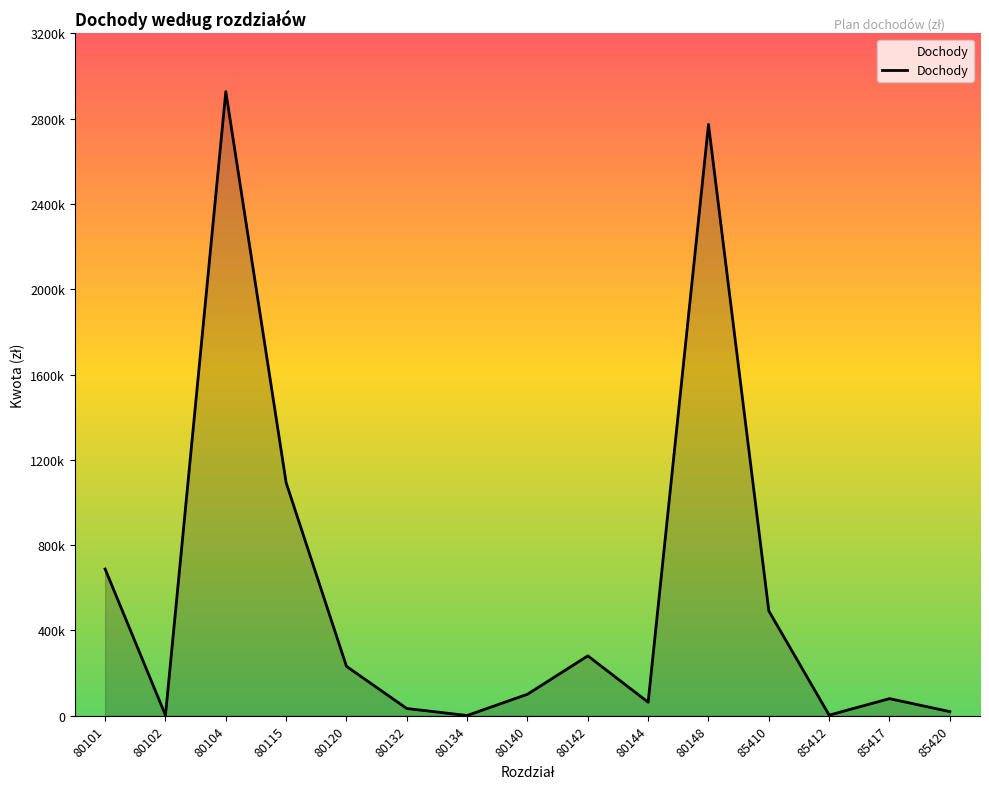

Does the chart display data point markers on the line(s)?

No